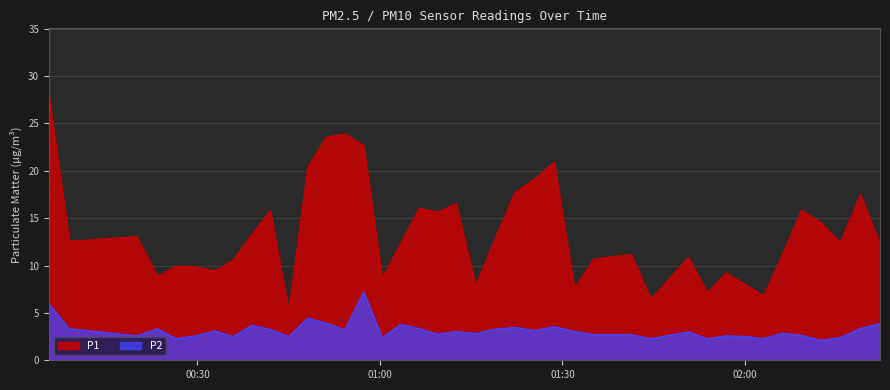

Which series has the widest spread of values?

P1